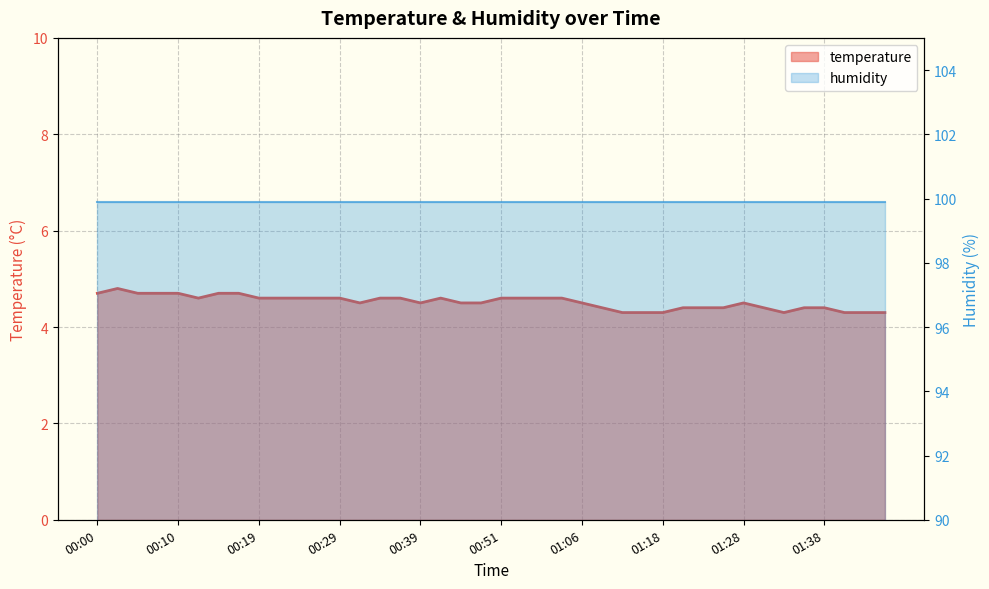

What is the value of the 20th point from the left?

4.5